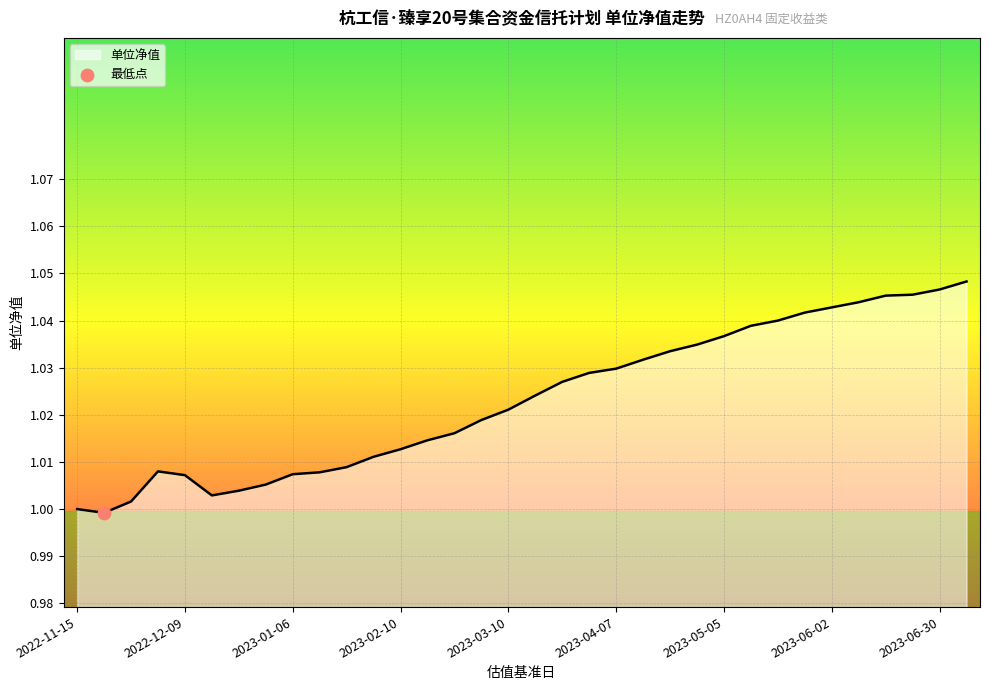

What is the ratio of the value at 2022-12-30 to the value at 2023-06-02?

1.0